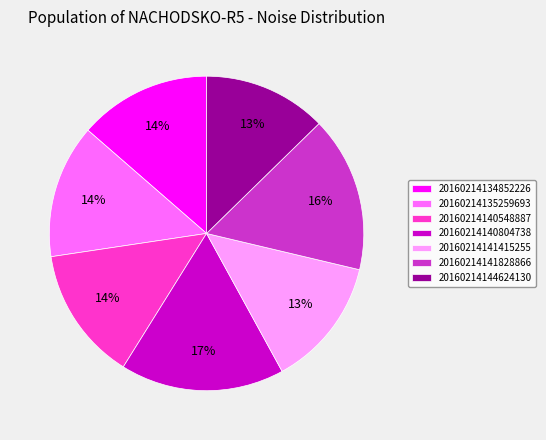

What percentage is the 20160214135259693 slice, to the nearest percent?

14%